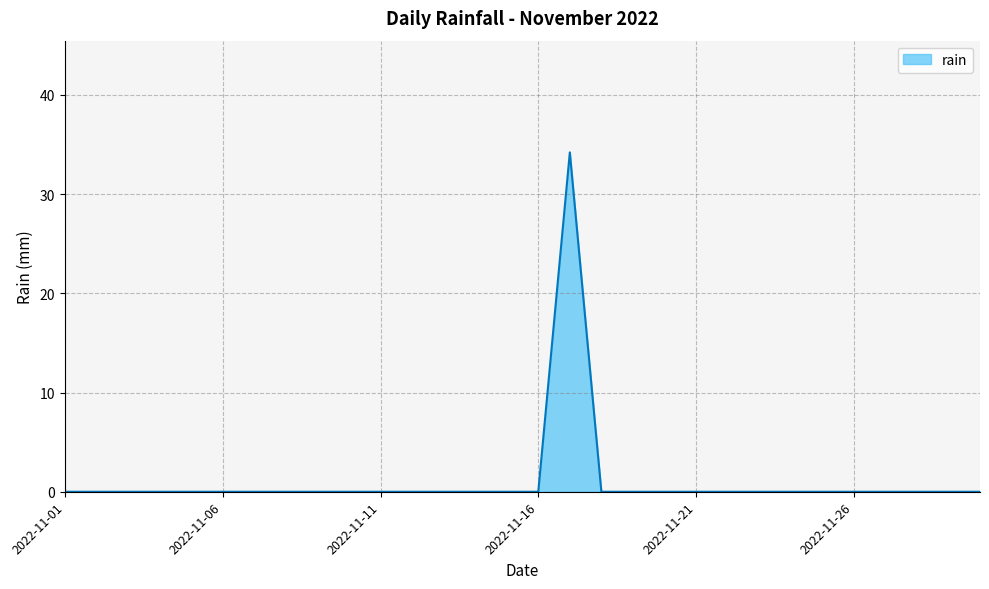

What is the difference between the maximum and minimum values?

34.2